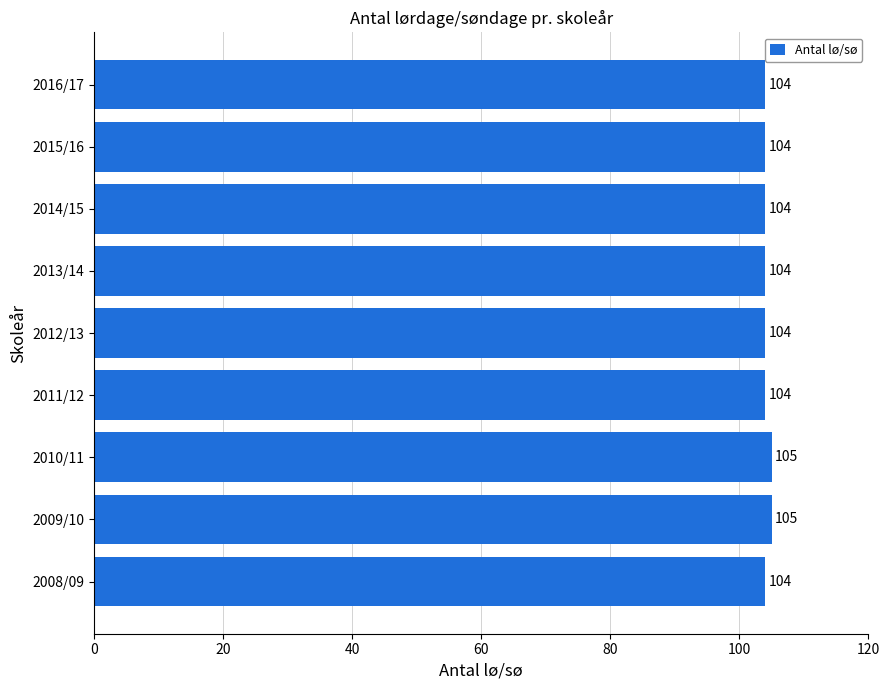

What is the ratio of the value at 2012/13 to the value at 2009/10?

1.0